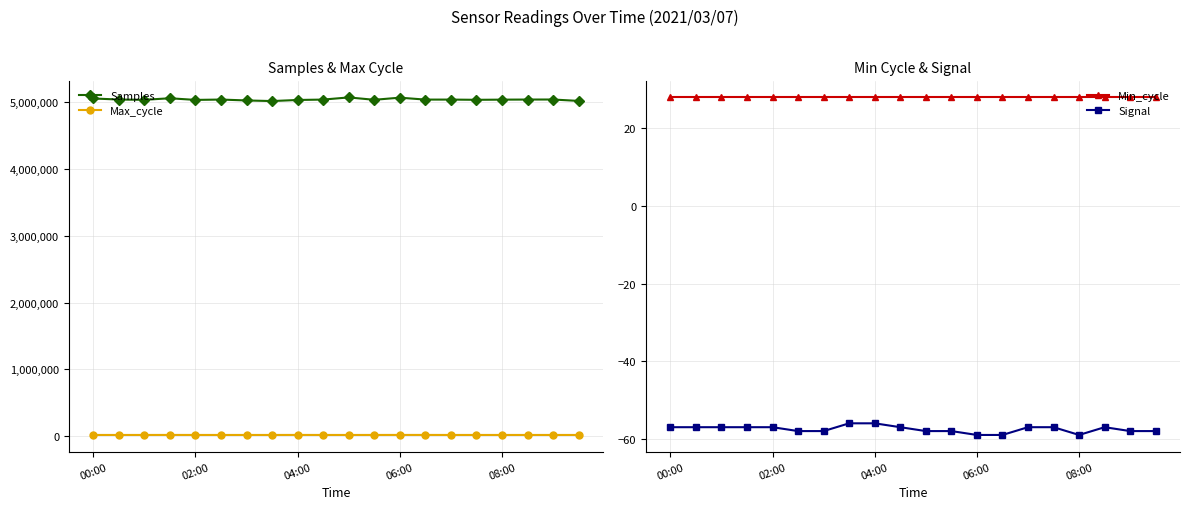

What is the sum of the Min_cycle values at 5 and 11?

56